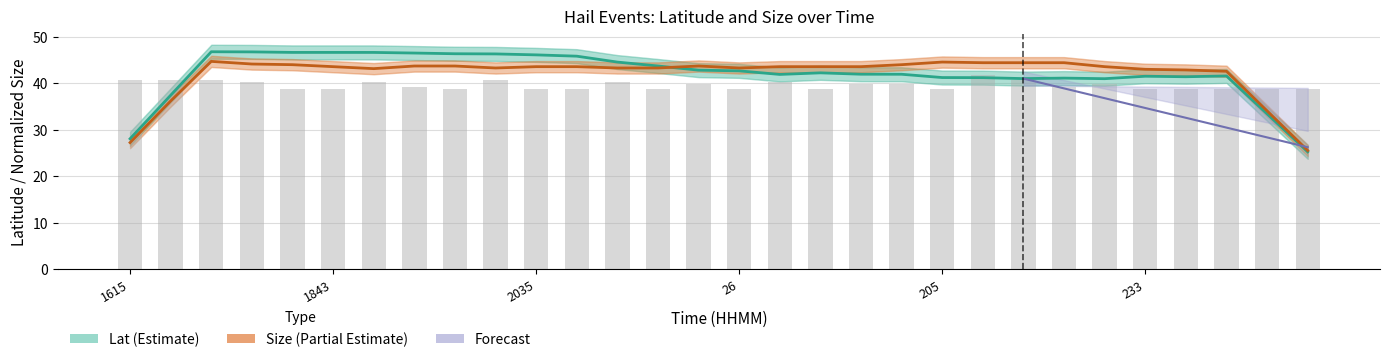

How many data points in Size (Partial Estimate) are less than 43?

7